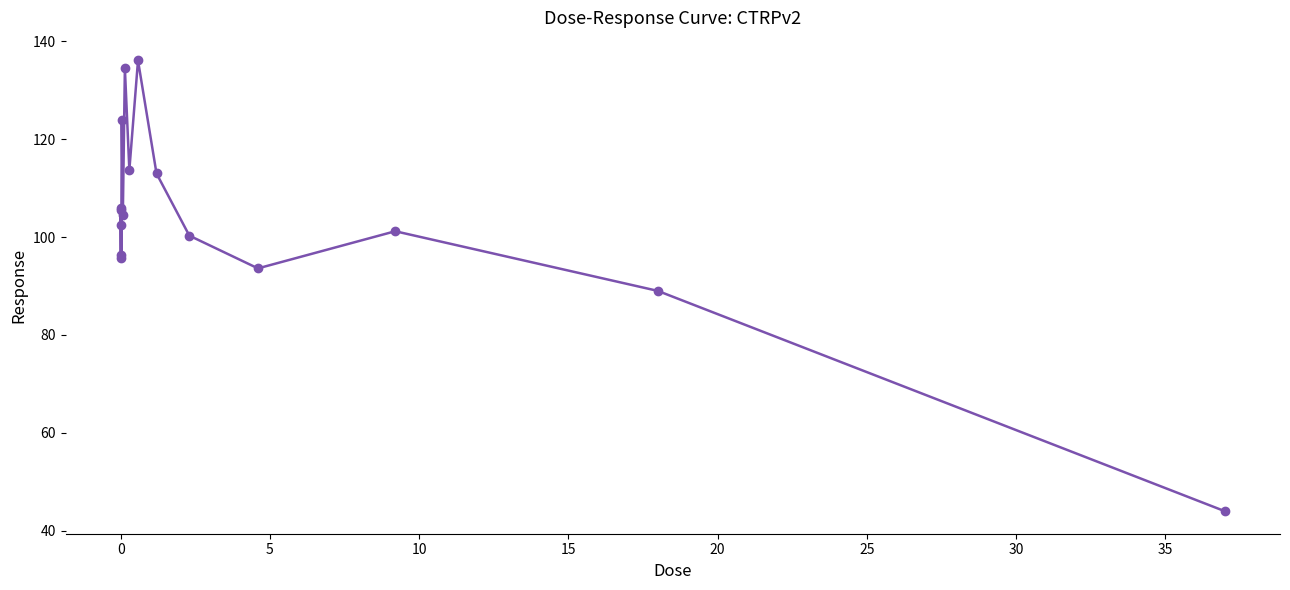

True or false: there are more than 0 points higher than both neighbors.

True